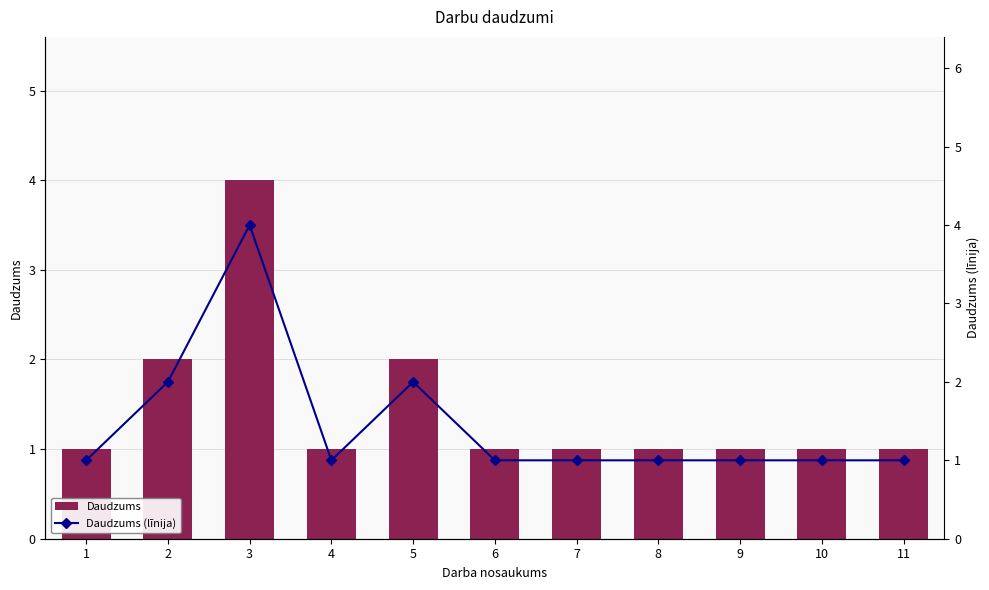

What is the sum of the Daudzums (līnija) values at 10 and 3?

5